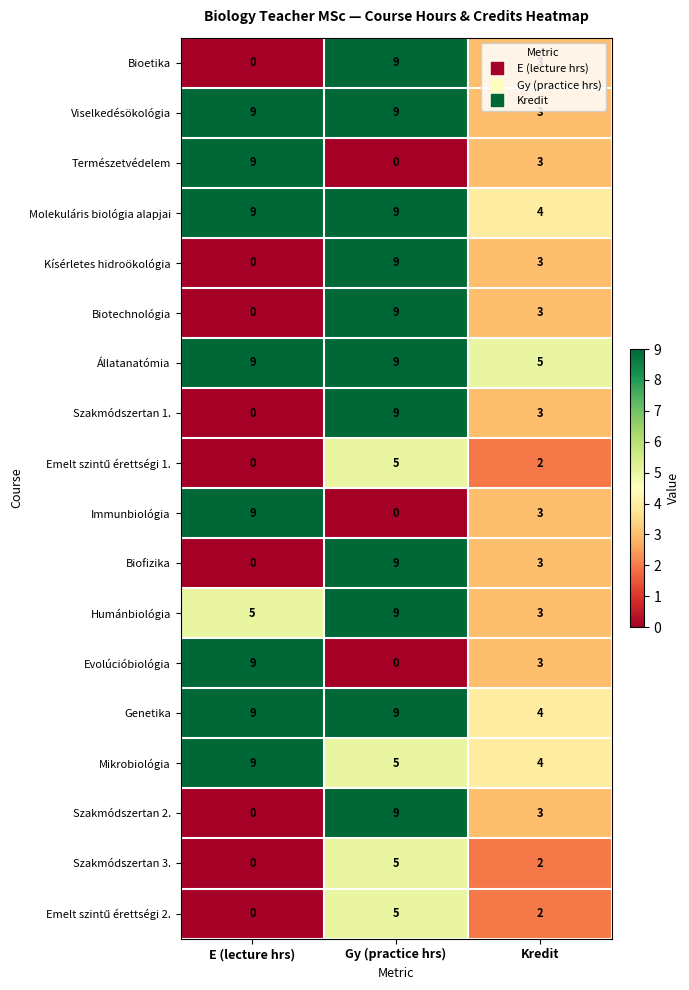

What is the difference between the highest and lowest values at Gy (practice hrs)?

9